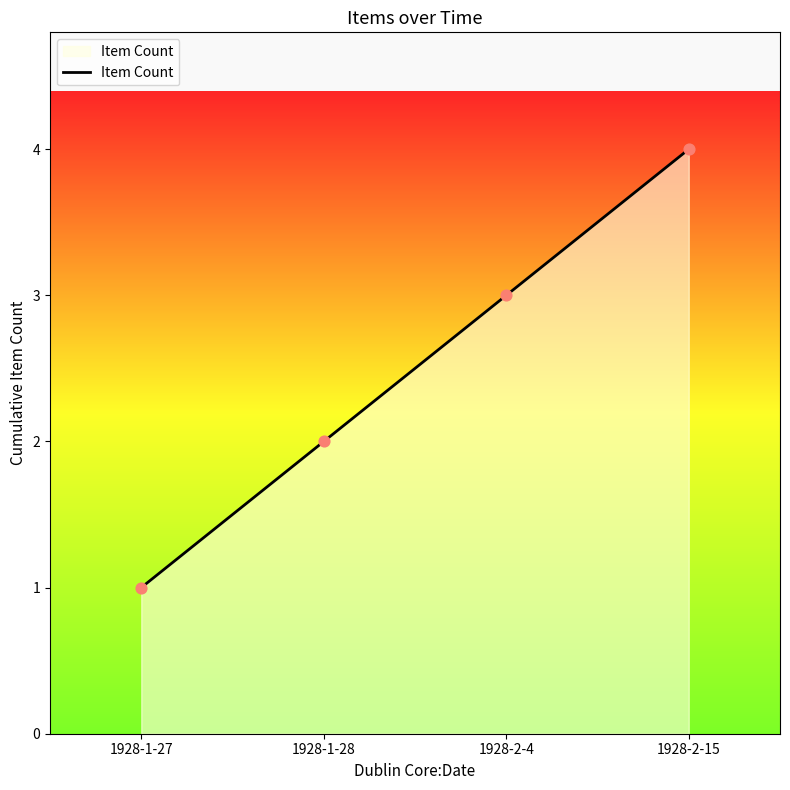

Approximately how many times larger is the value at 1928-1-28 compared to 1928-2-4?

0.7